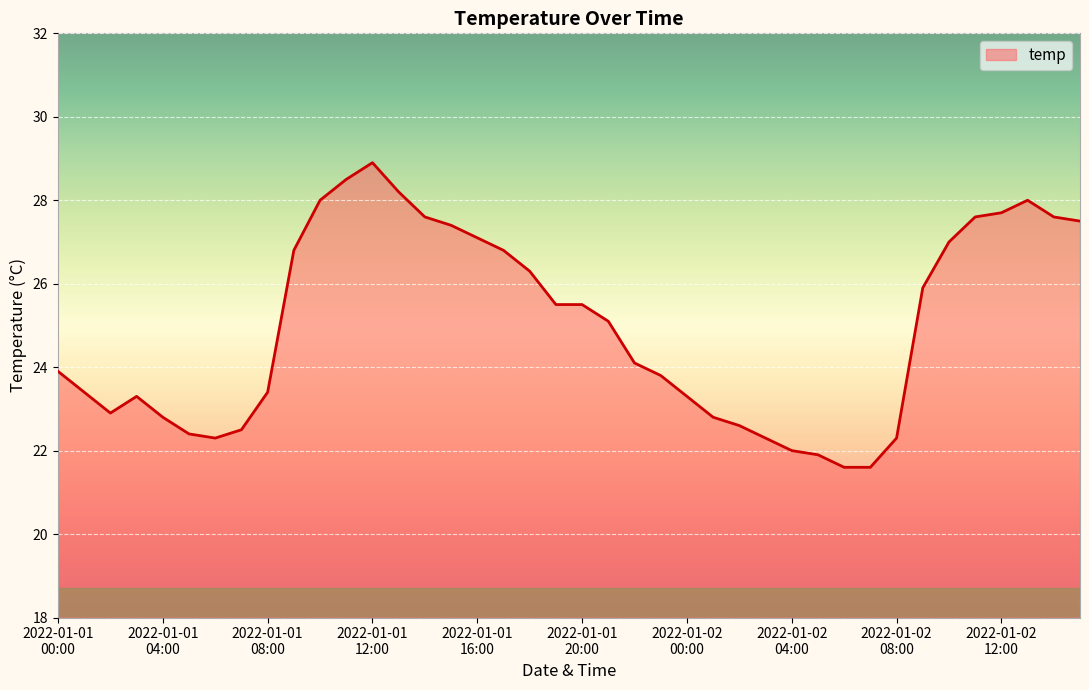

Reading left to right, list all the values displayed in this chart.

23.9	23.4	22.9	23.3	22.8	22.4	22.3	22.5	23.4	26.8	28.0	28.5	28.9	28.2	27.6	27.4	27.1	26.8	26.3	25.5	25.5	25.1	24.1	23.8	23.3	22.8	22.6	22.3	22.0	21.9	21.6	21.6	22.3	25.9	27.0	27.6	27.7	28.0	27.6	27.5